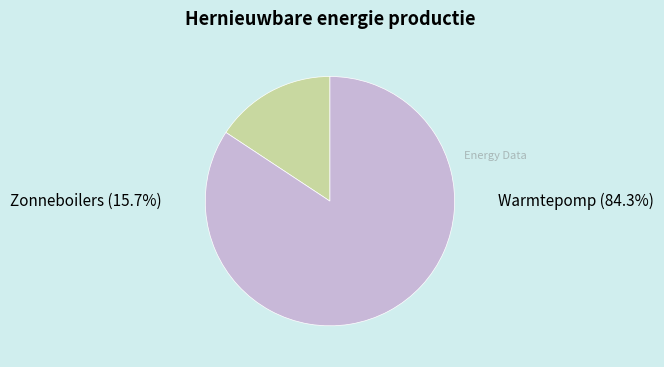

Is it true that Warmtepomp is 74% of the pie?

False